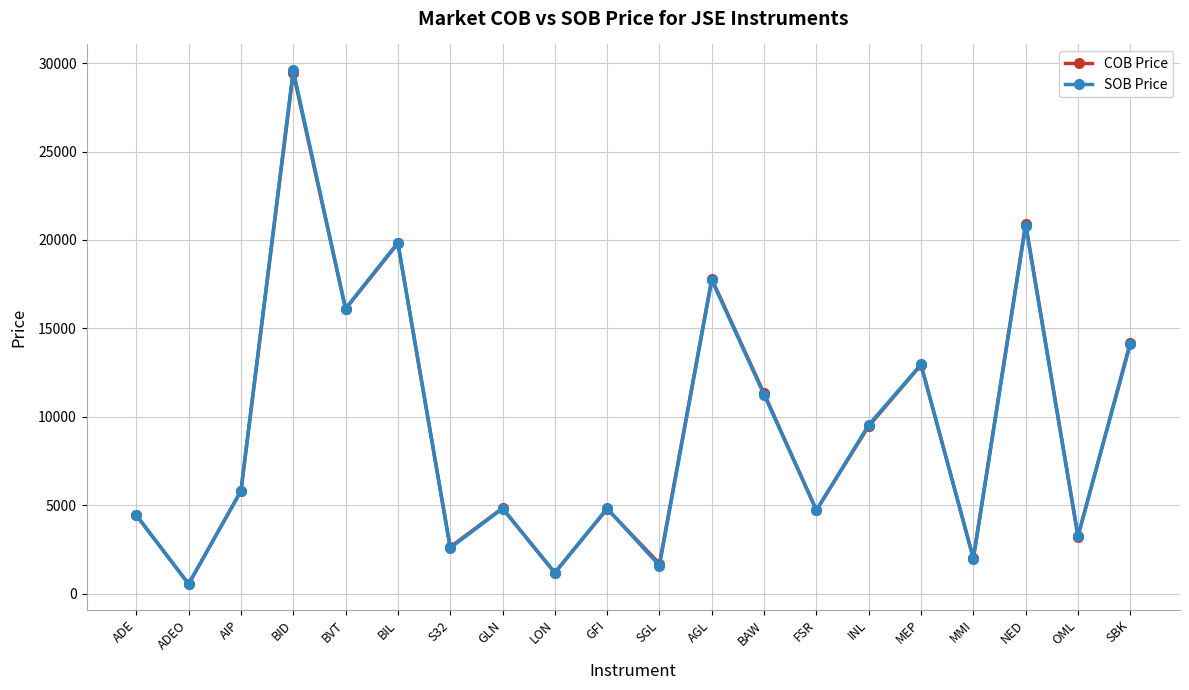

Read the SOB Price value at GLN.

4813